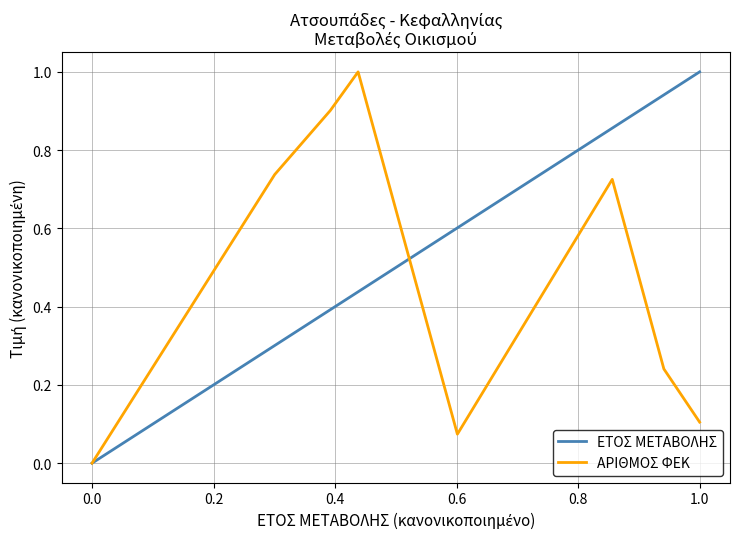

True or false: ΕΤΟΣ ΜΕΤΑΒΟΛΗΣ has more than 1 interior local peaks.

False